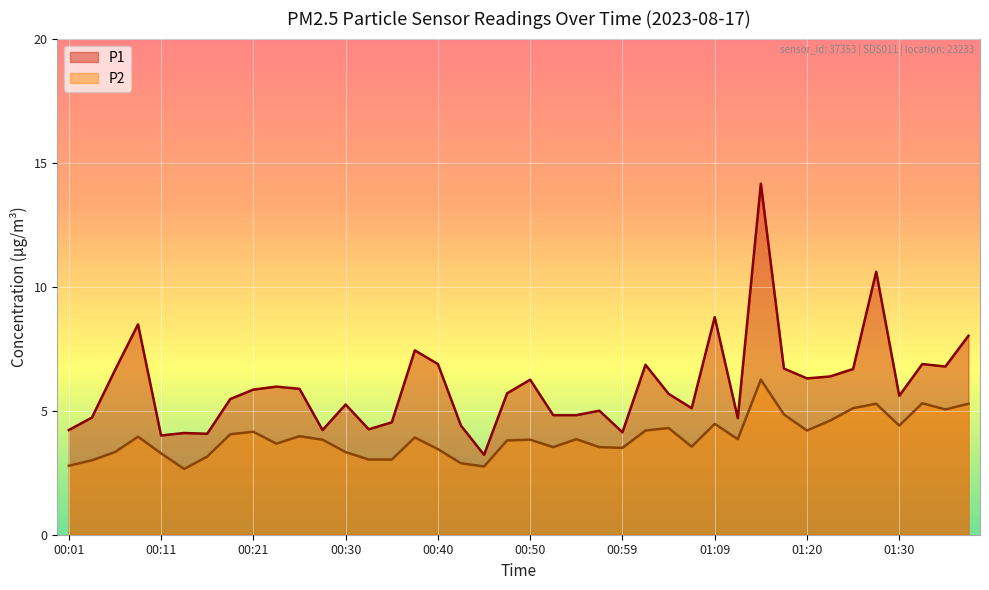

What is the label of the 17th point from the left?

00:40